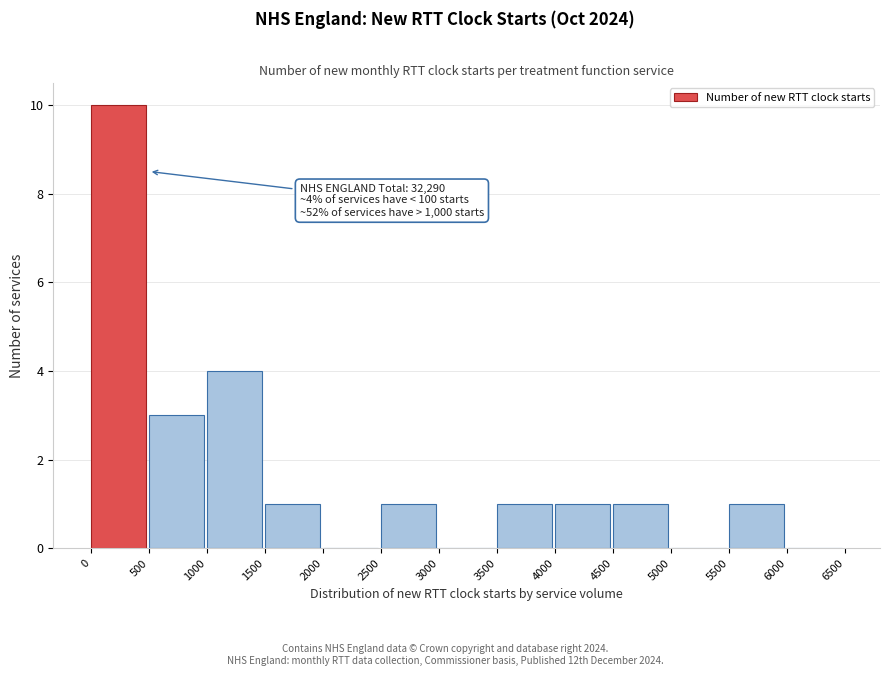

Over which range of the x-axis is the bar tallest?

0 to 500